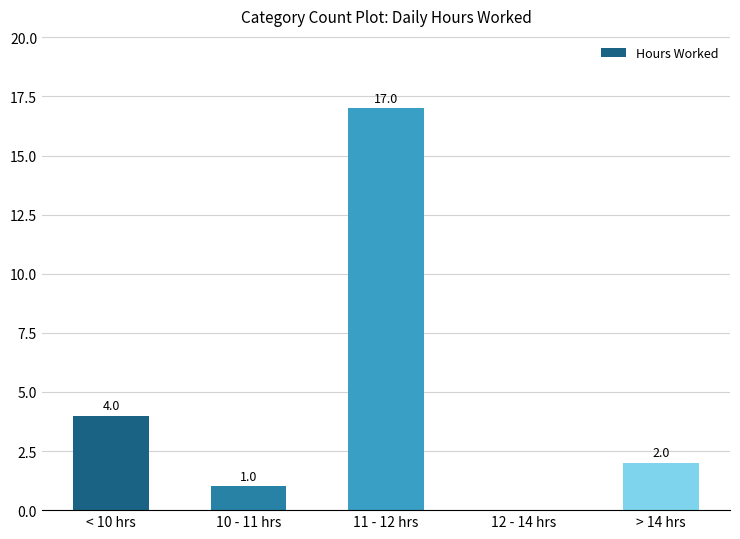

Are the bars horizontal?

No